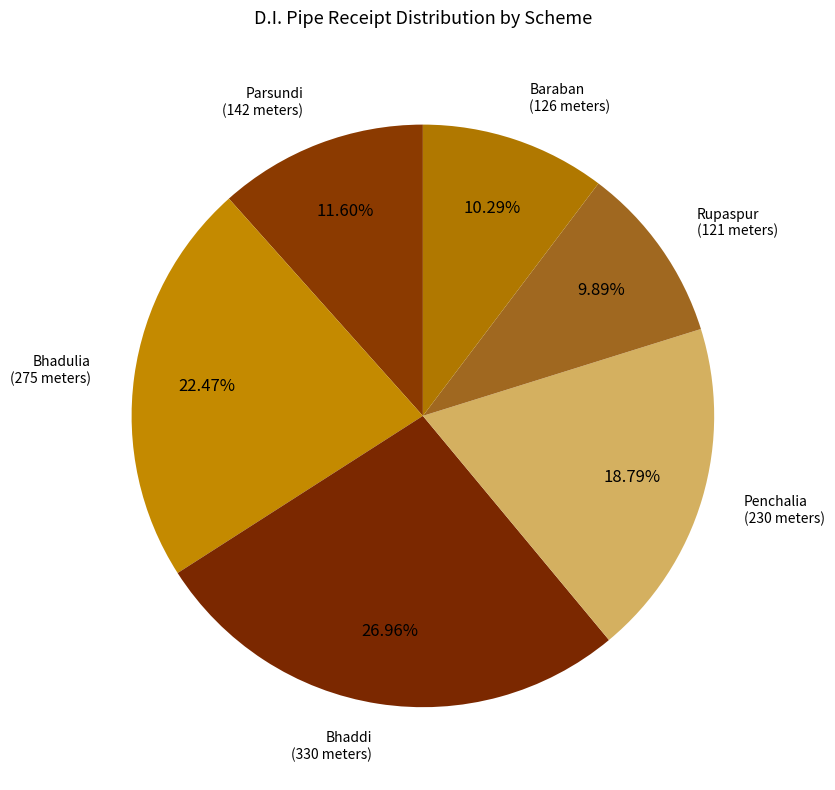

Which has a higher value, Bhaddi or Parsundi?

Bhaddi